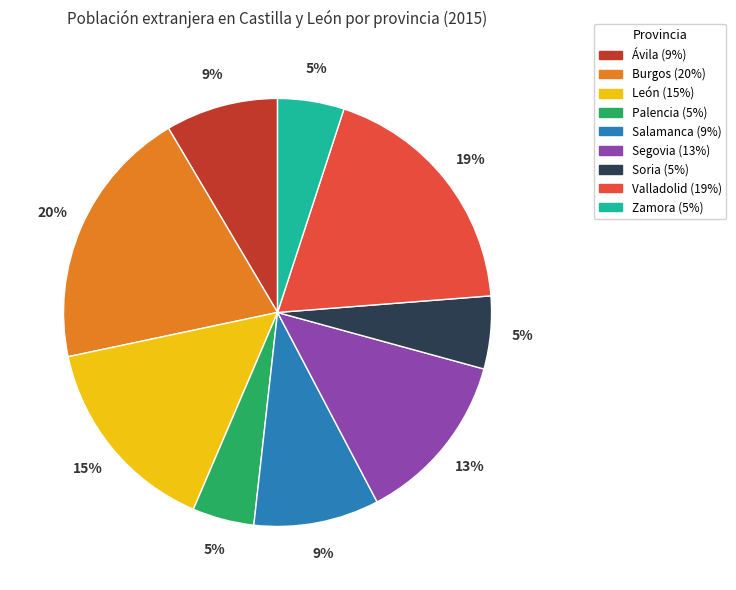

True or false: Zamora accounts for 5% of the total.

True